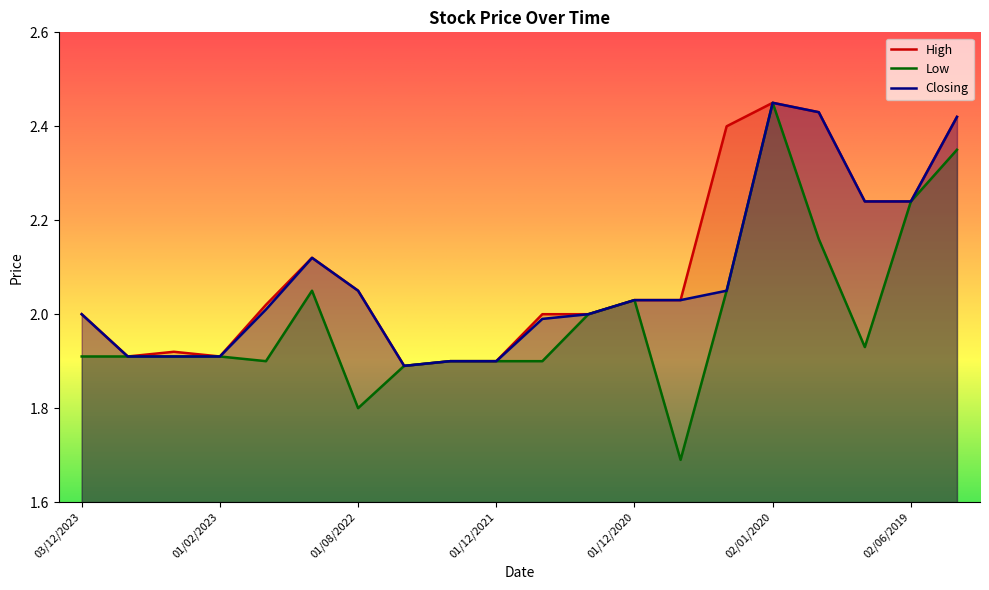

Reading left to right, what are all the values shown in this chart?

High: 2.0	1.9	1.9	1.9	2.0	2.1	2.0	1.9	1.9	1.9	2.0	2.0	2.0	2.0	2.4	2.5	2.4	2.2	2.2	2.4
Low: 1.9	1.9	1.9	1.9	1.9	2.0	1.8	1.9	1.9	1.9	1.9	2.0	2.0	1.7	2.0	2.5	2.2	1.9	2.2	2.4
Closing: 2.0	1.9	1.9	1.9	2.0	2.1	2.0	1.9	1.9	1.9	2.0	2.0	2.0	2.0	2.0	2.5	2.4	2.2	2.2	2.4